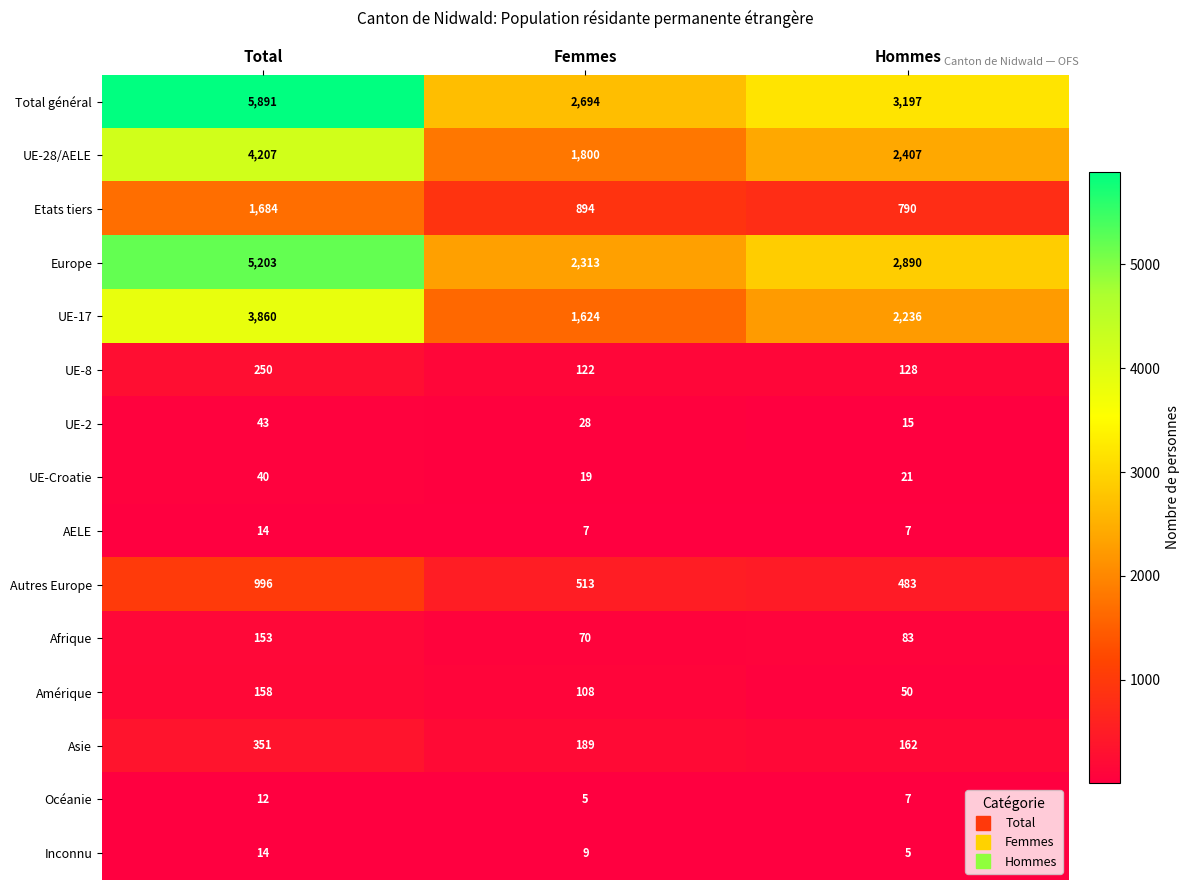

What is the sum of the UE-2 values at Hommes and Femmes?

43